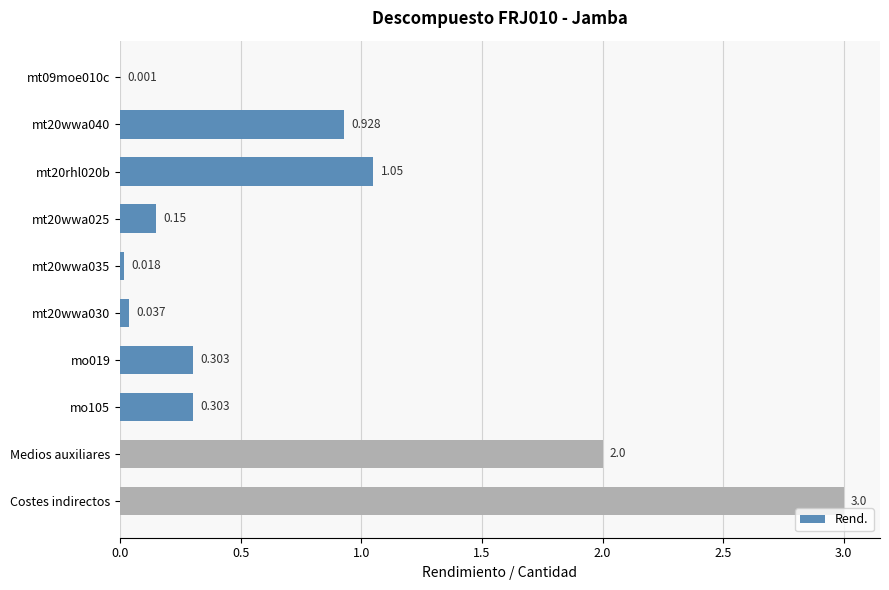

Count the number of categories in the chart.

10